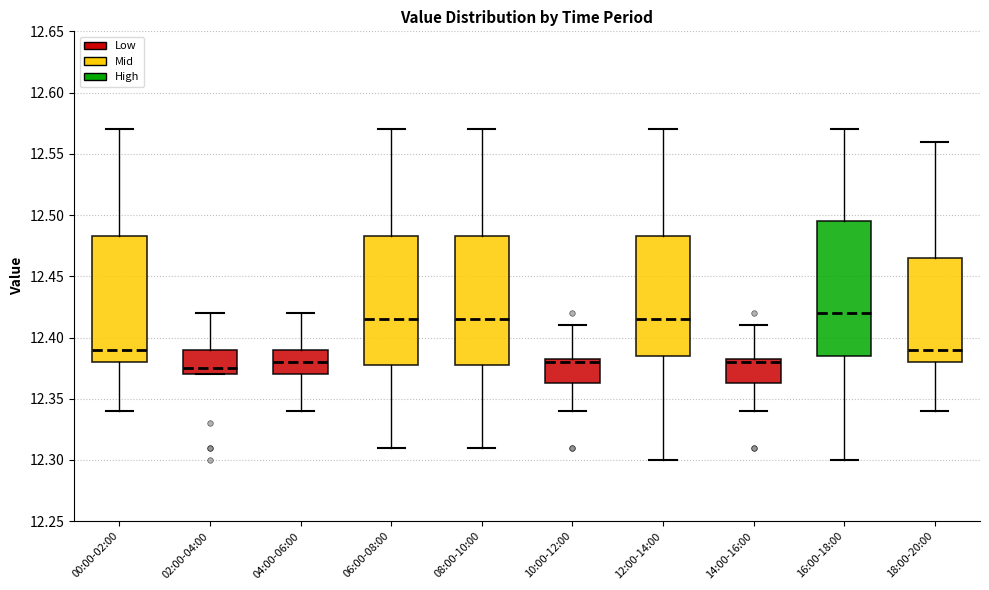

Which box has the highest median line?

16:00-18:00